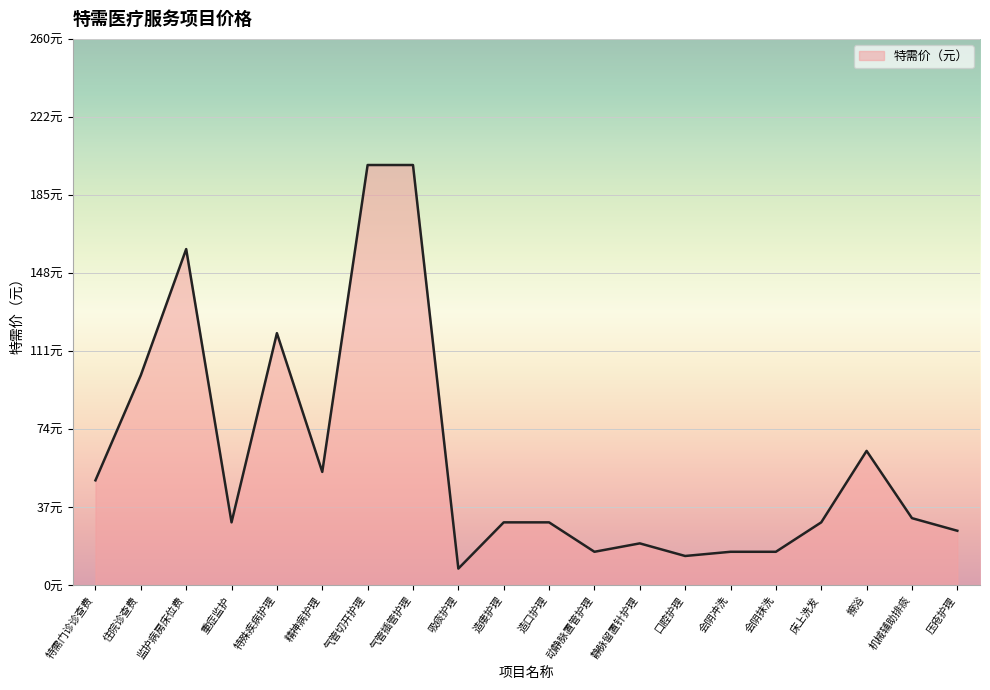

True or false: the data shows 200 at 气管插管护理.

True